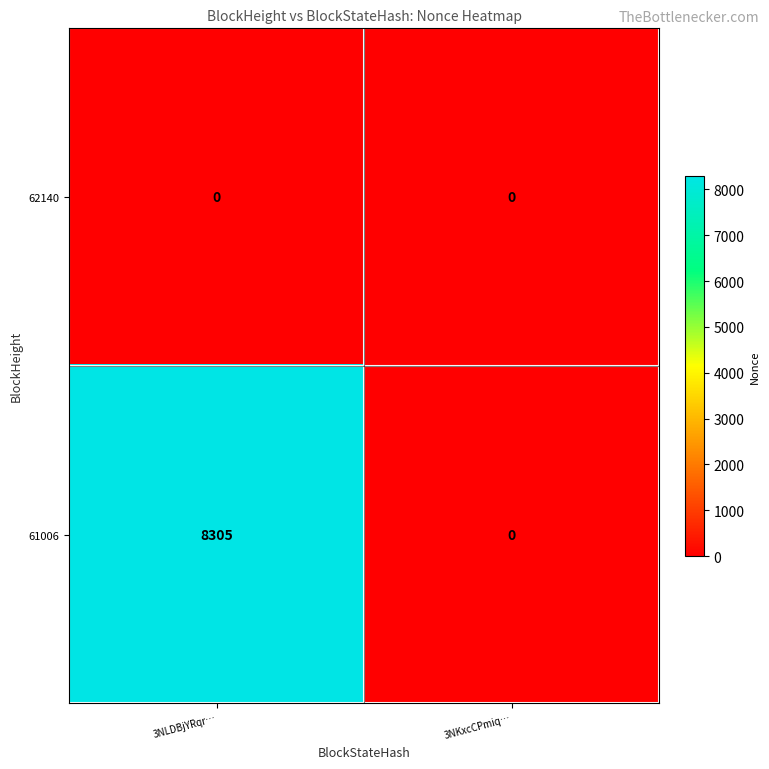

Rank the series by their maximum value, from lowest to highest.

62140, 61006